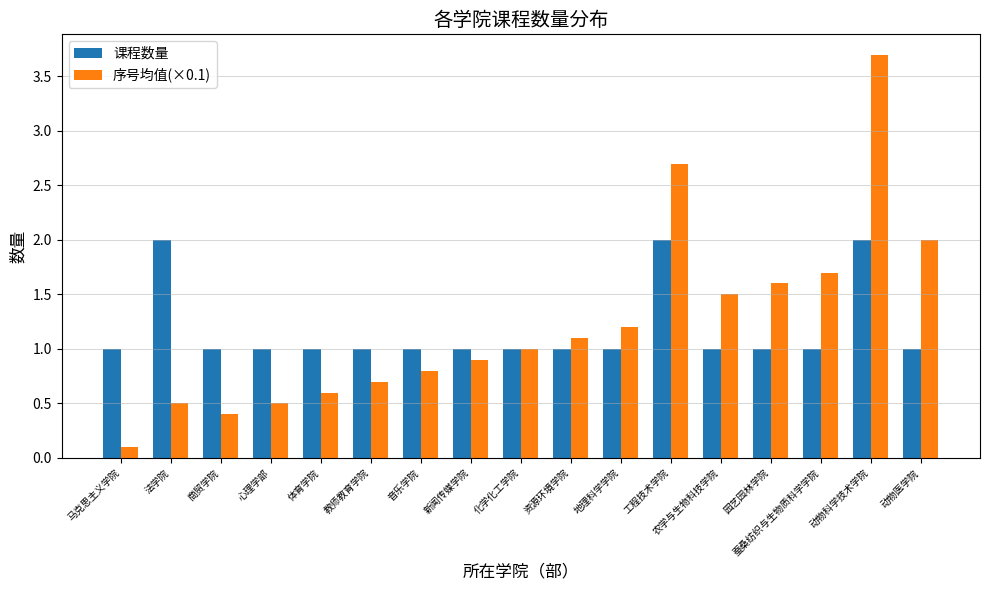

What is the value of the 序号均值(×0.1) bar at the 7th from the left?

0.8